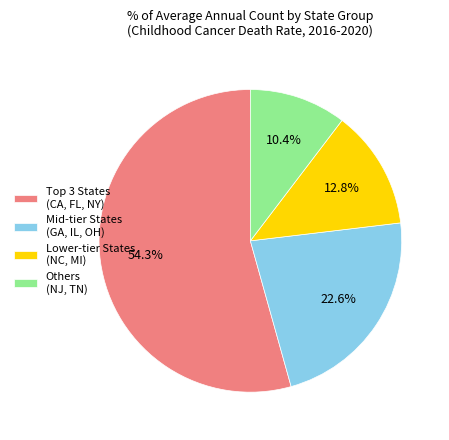

Does any single category account for the majority?

Yes